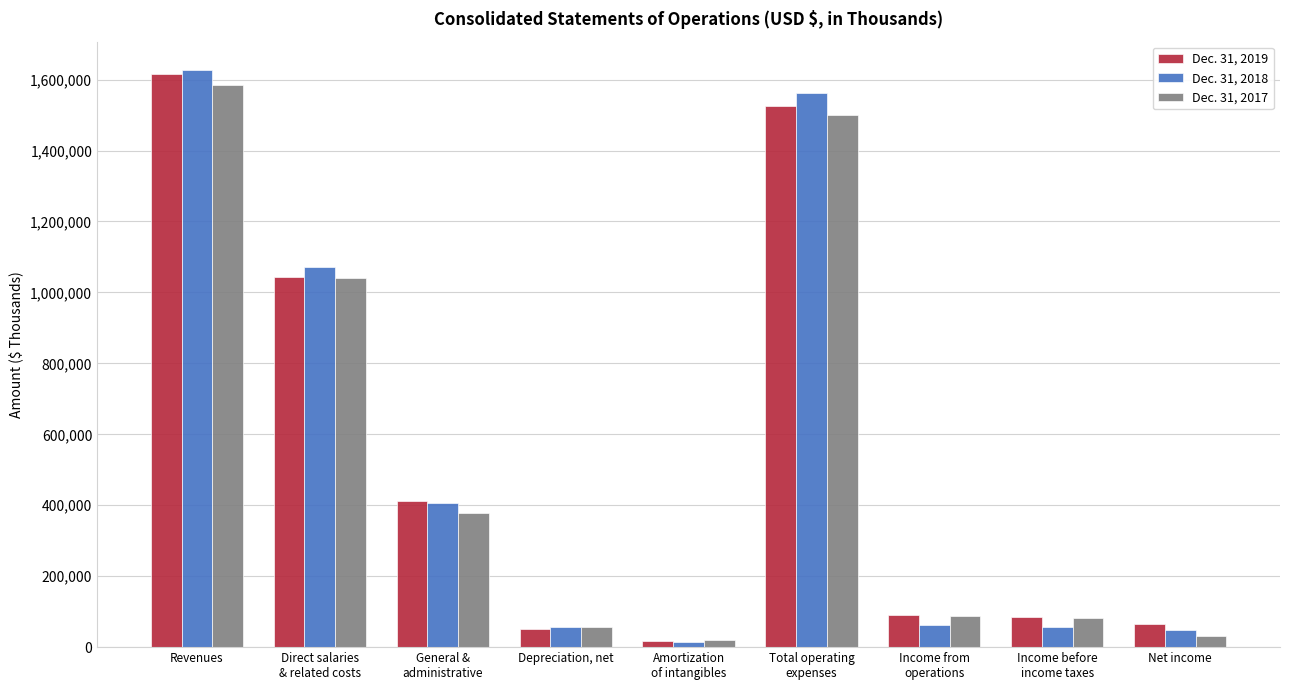

How many values in the Dec. 31, 2018 series are below 63202?

4